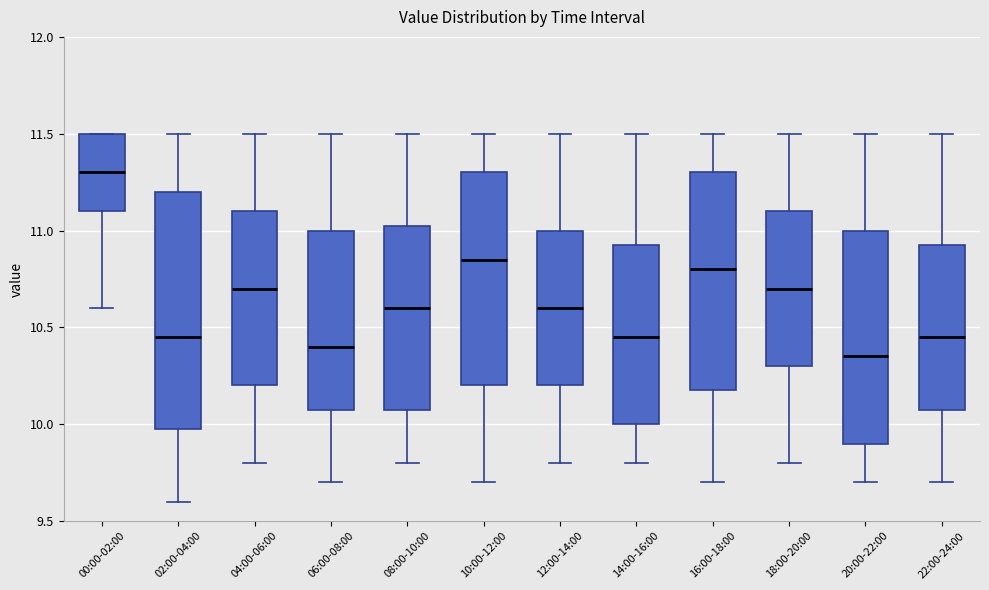

Comparing the boxes themselves (not the whiskers), which one is the tallest?

02:00-04:00